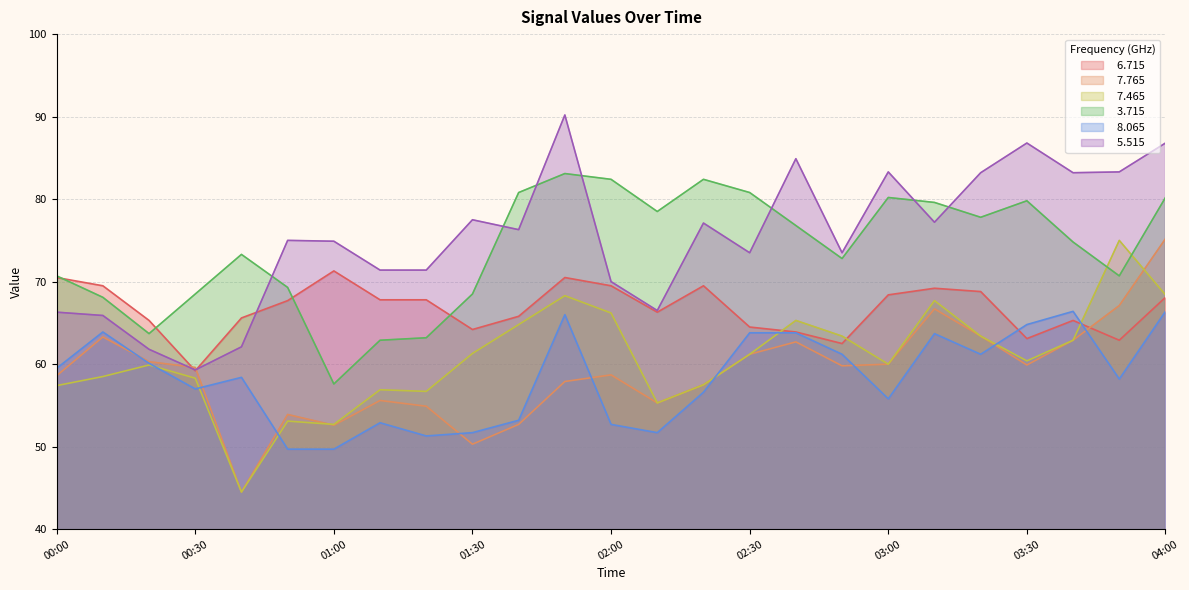

The value of   6.715 at 00:00 is 111.2. True or false?

False